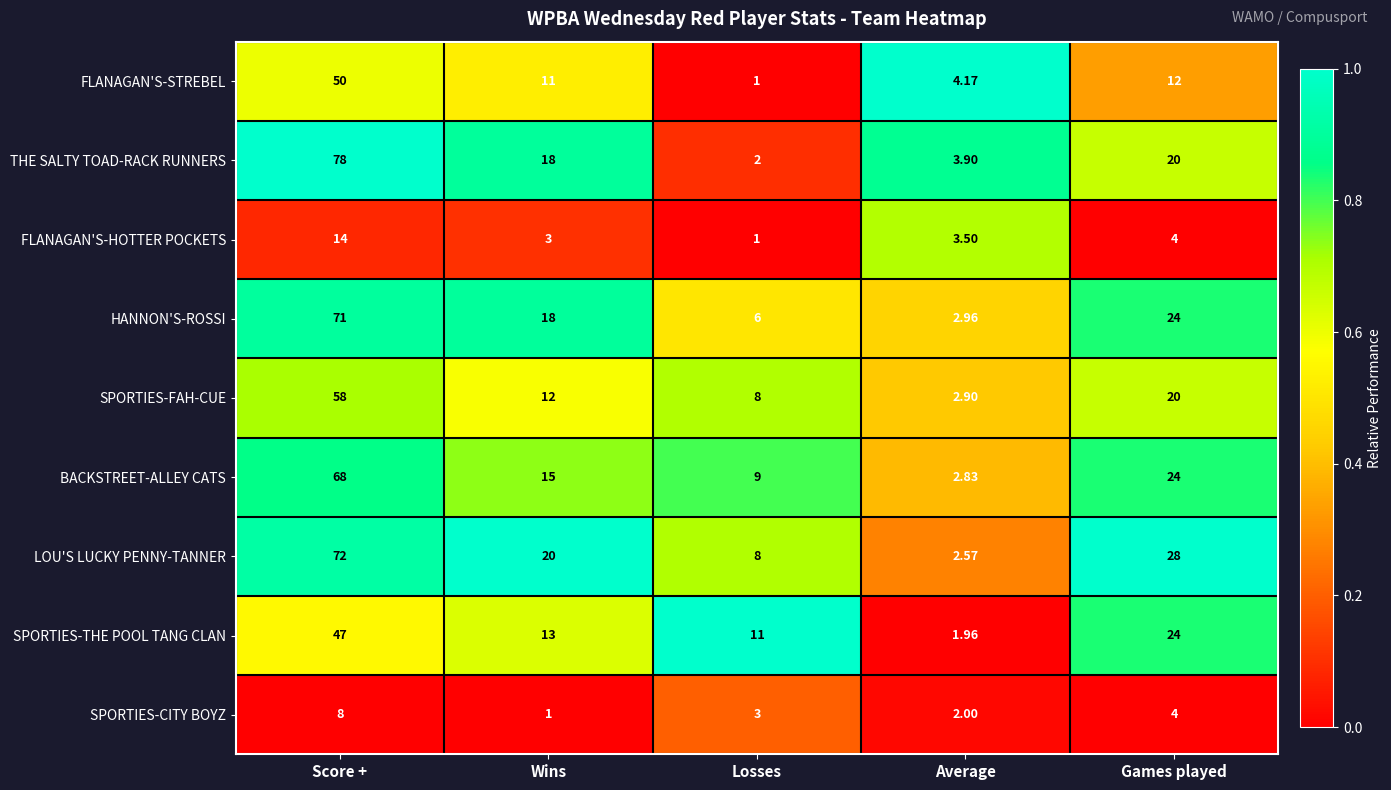

Which category has the highest value in the SPORTIES-FAH-CUE series?

Score +